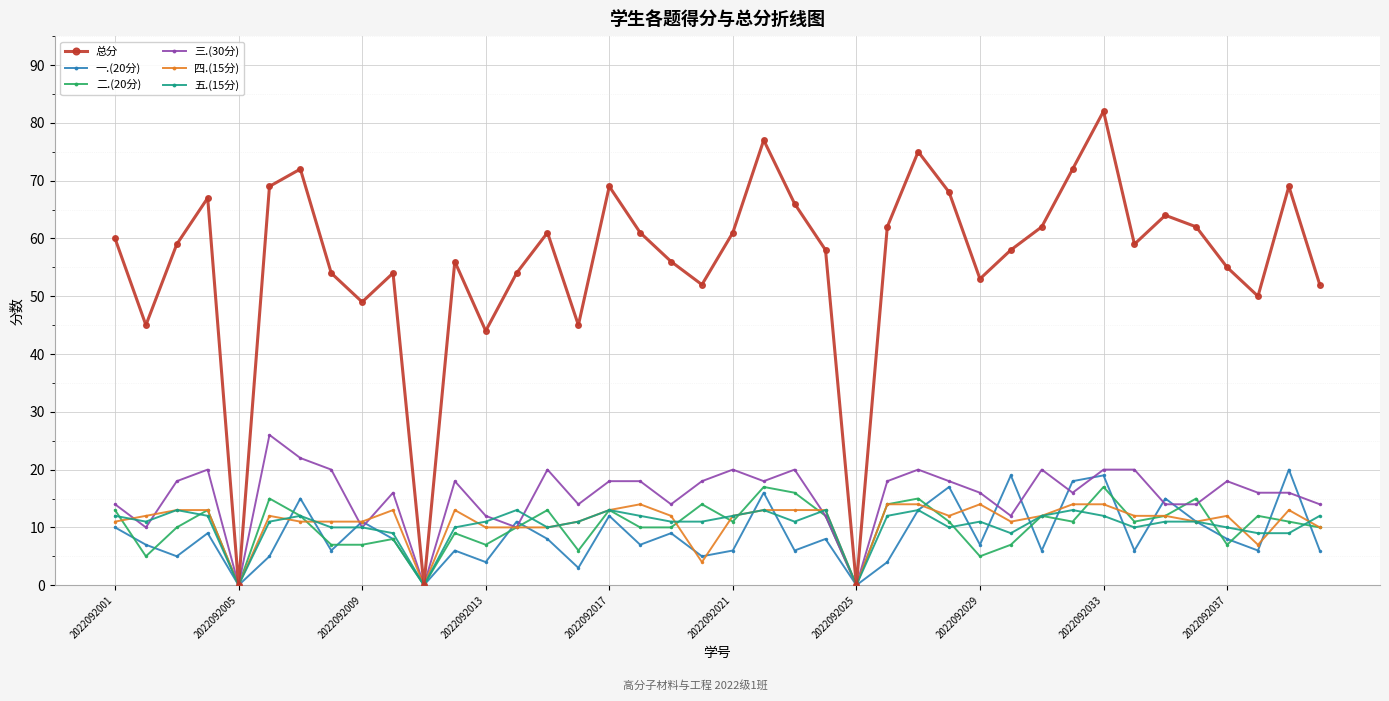

Which series has the largest range (max minus min)?

总分